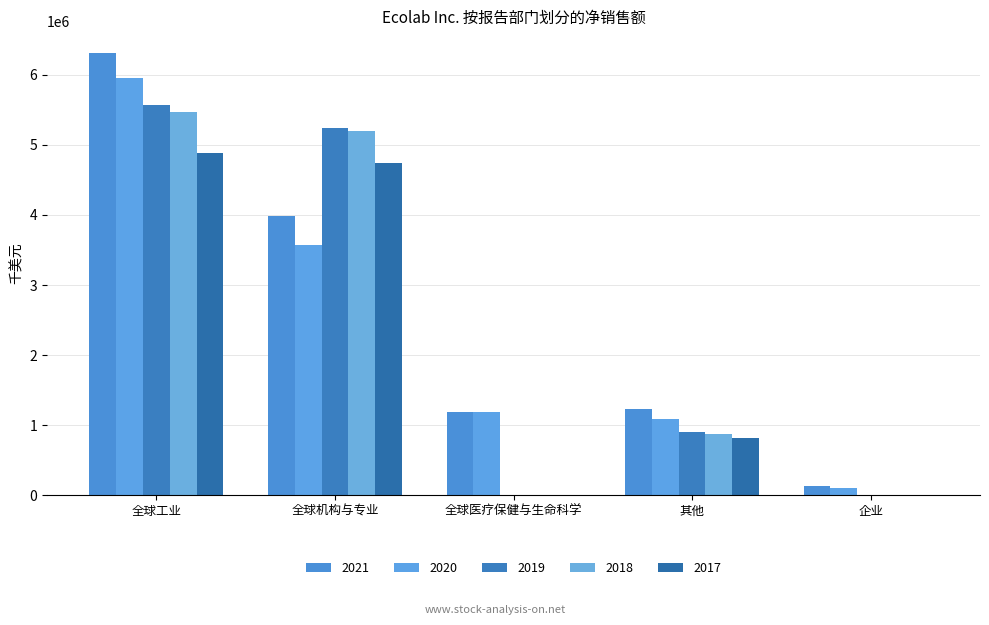

What is the total value across all series at 企业?

241800